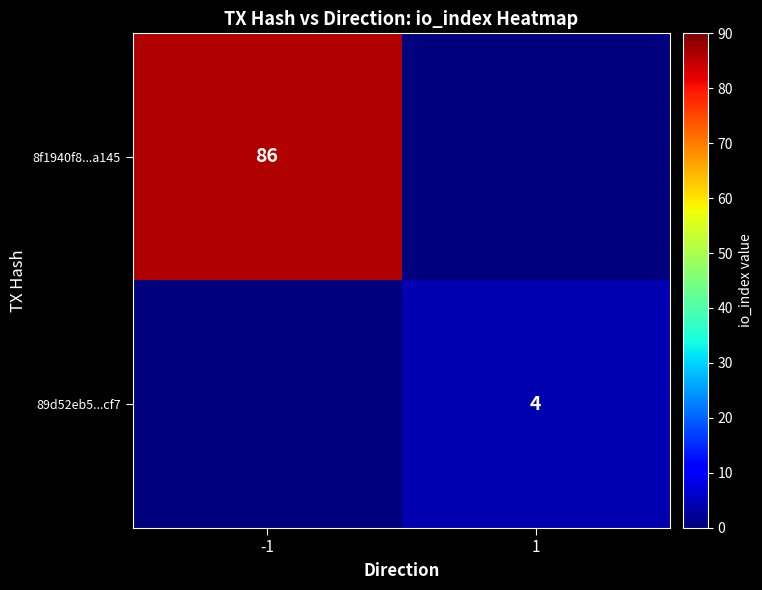

What is the maximum value shown in the chart?

86